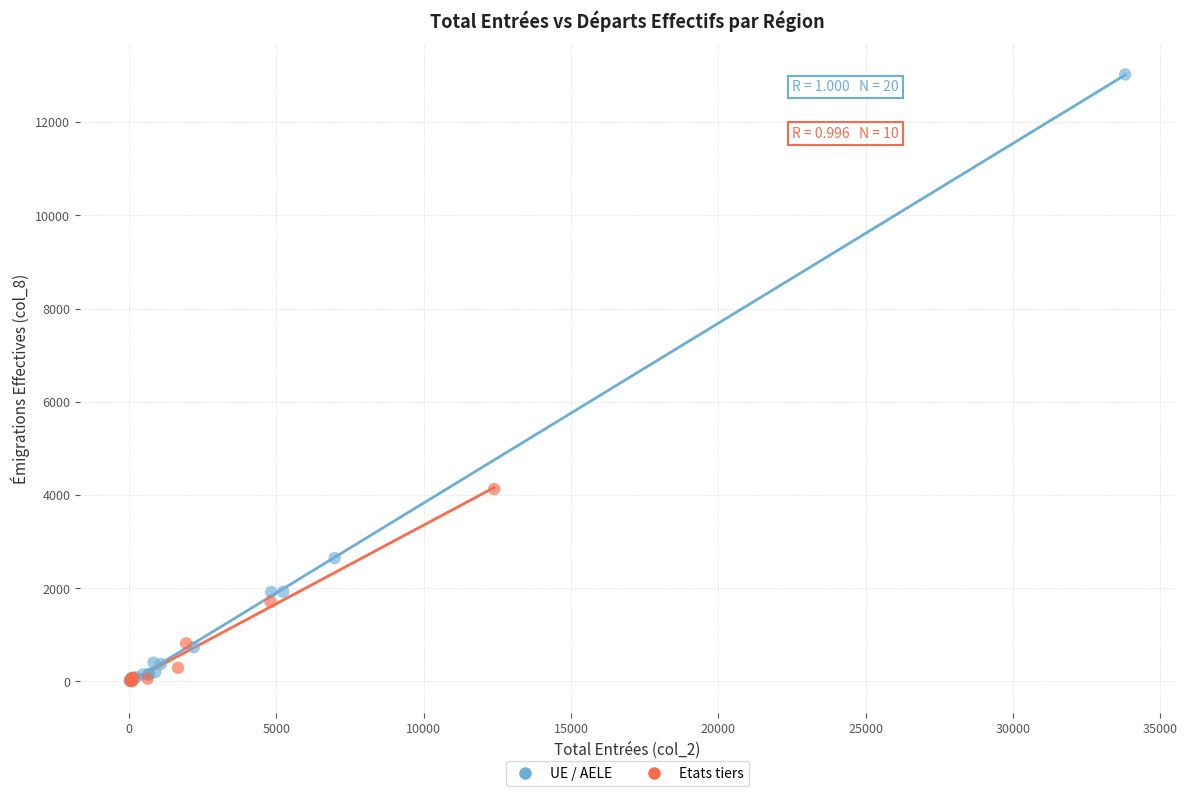

Which series contains the highest Y value?

UE / AELE